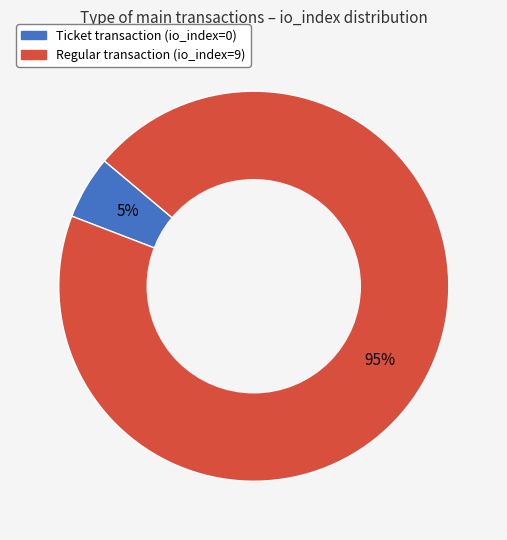

Does any single category account for the majority?

Yes